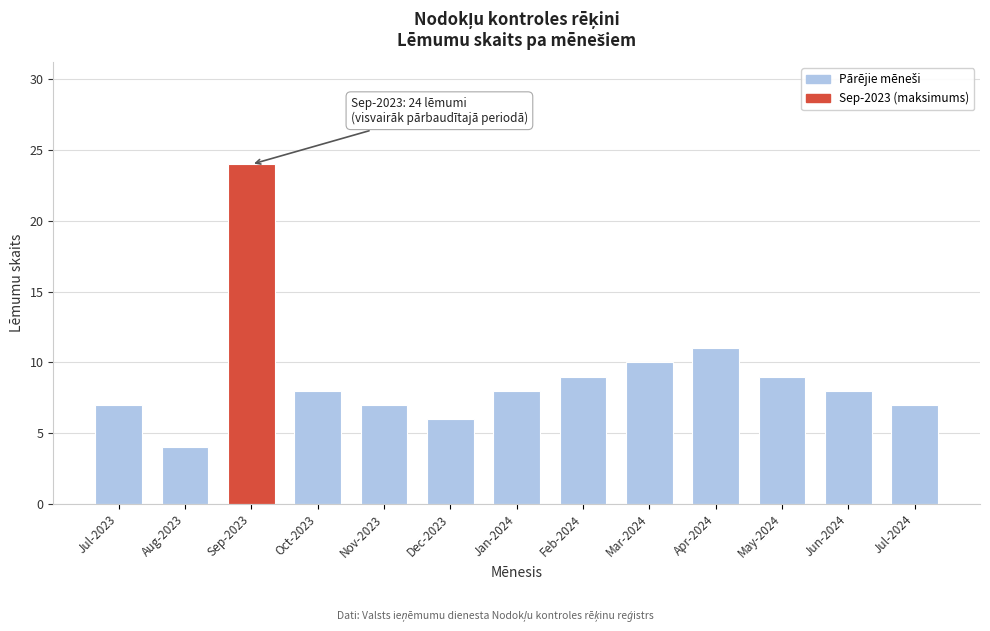

Reading left to right, what are all the values shown in this chart?

7	4	24	8	7	6	8	9	10	11	9	8	7